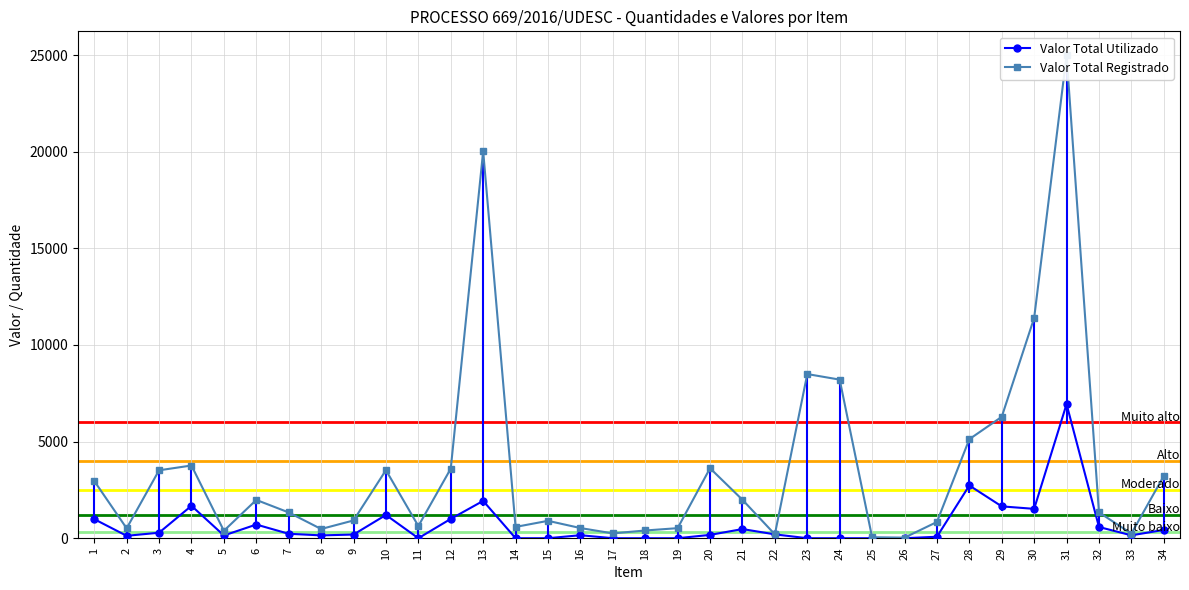

How many data points does each series have?

34